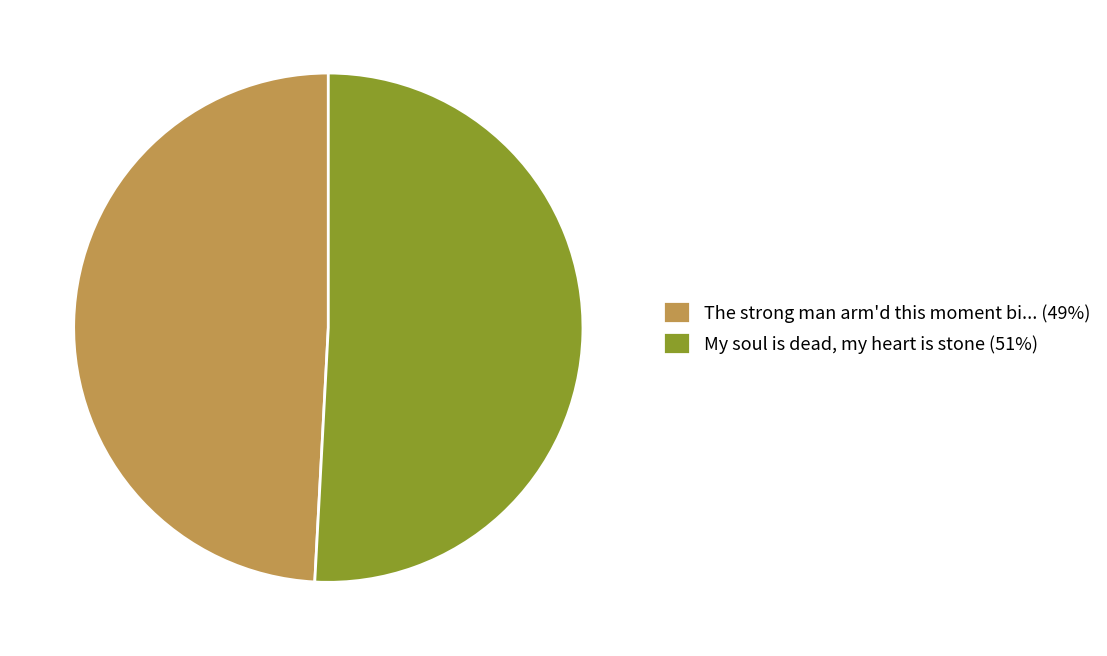

How many segments does this pie chart have?

2